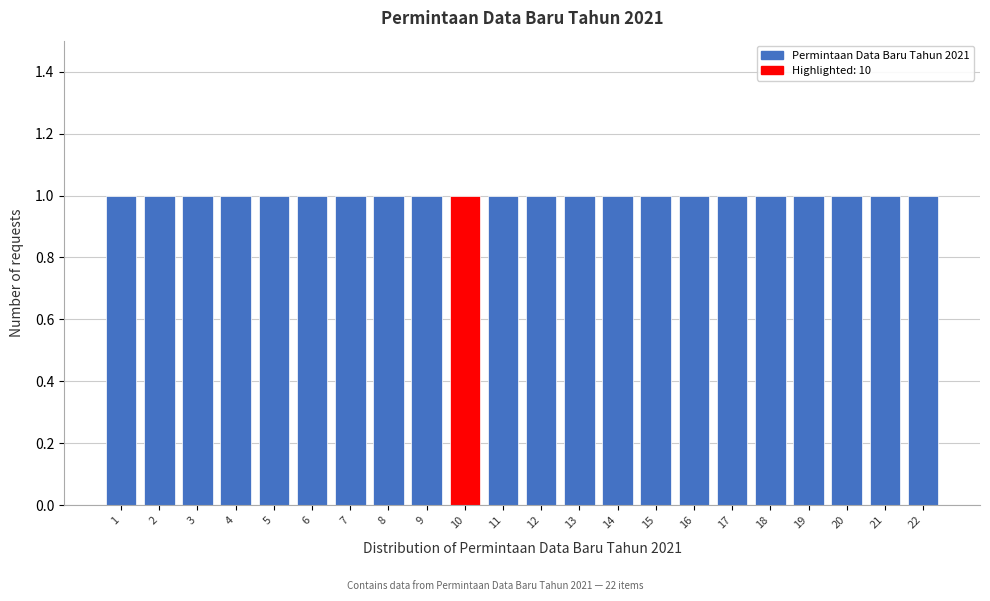

How tall is the bar that spans 16.5 to 17.5 on the x-axis? The values are not printed on the chart, so give them approximately, as read against the axis.

1